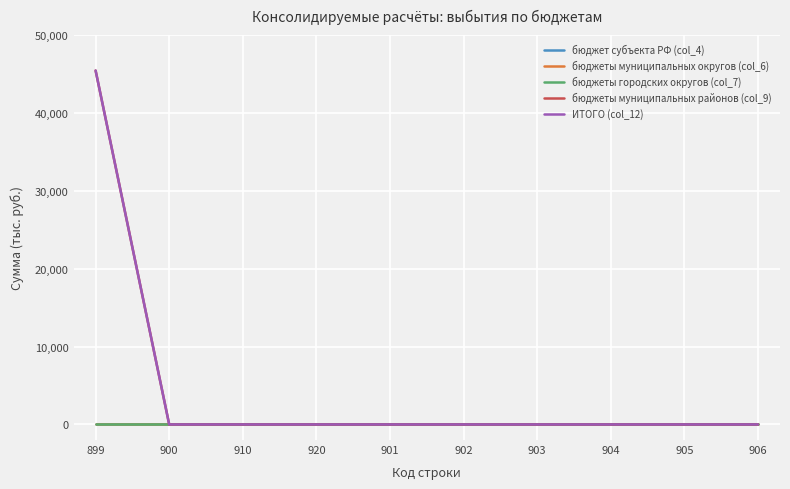

Does the chart display data point markers on the line(s)?

No